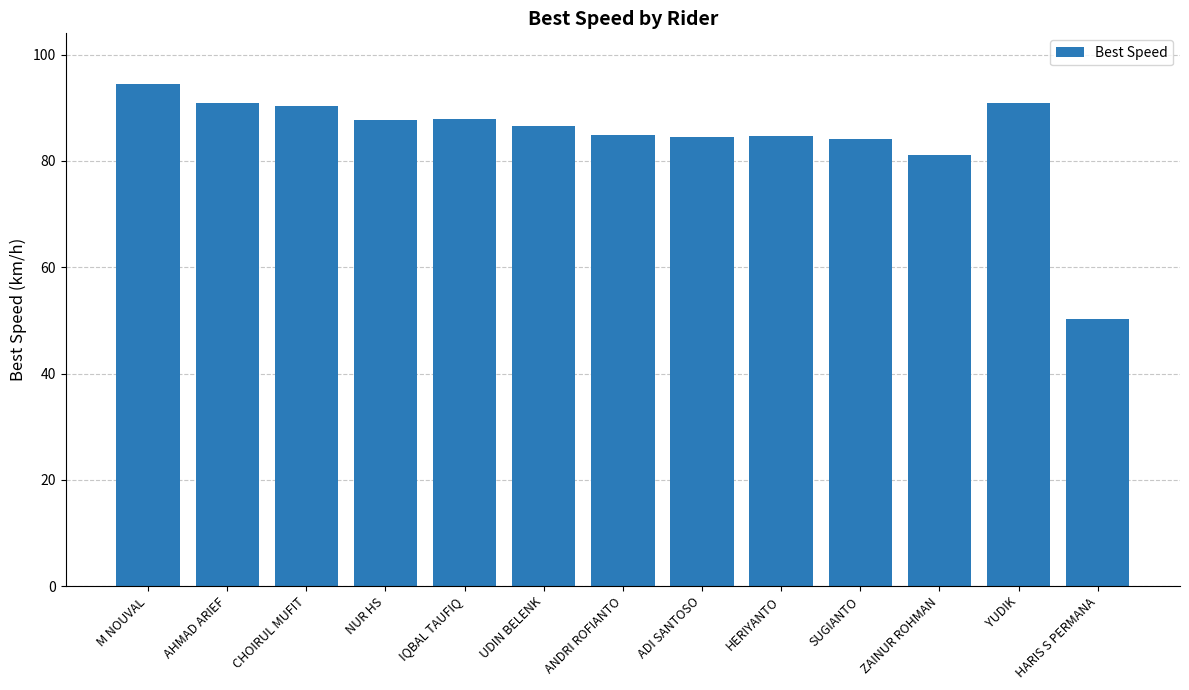

Between UDIN BELENK and YUDIK, which is larger?

YUDIK